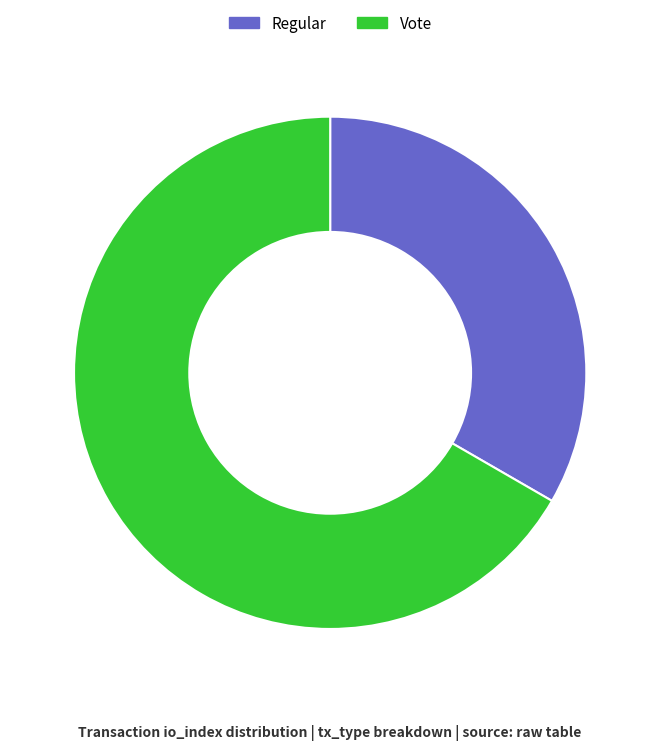

Combined, do Vote and Regular account for over 50%?

Yes